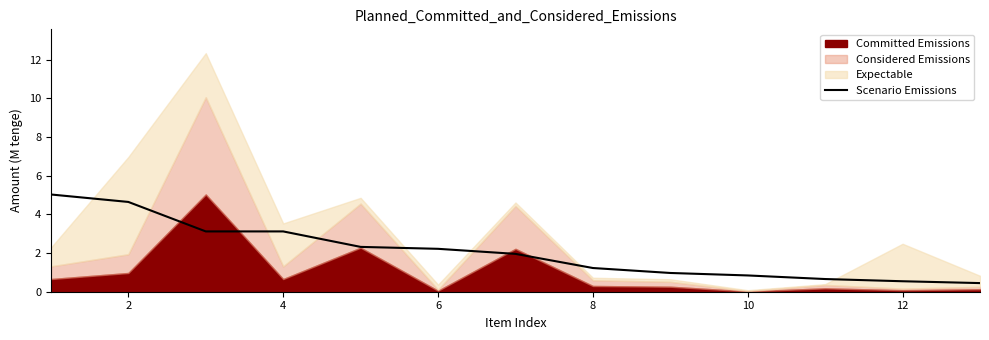

The value of Scenario Emissions at 8 is 1.2. True or false?

True